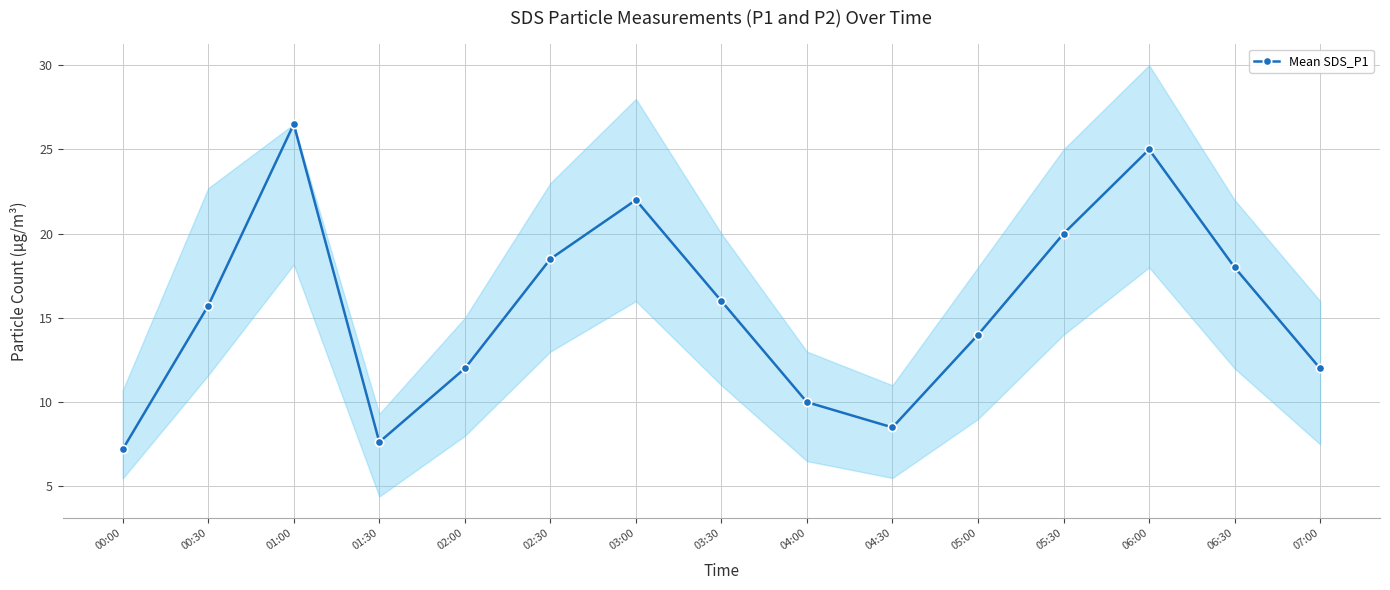

What is the difference between the second highest and minimum values?

17.8